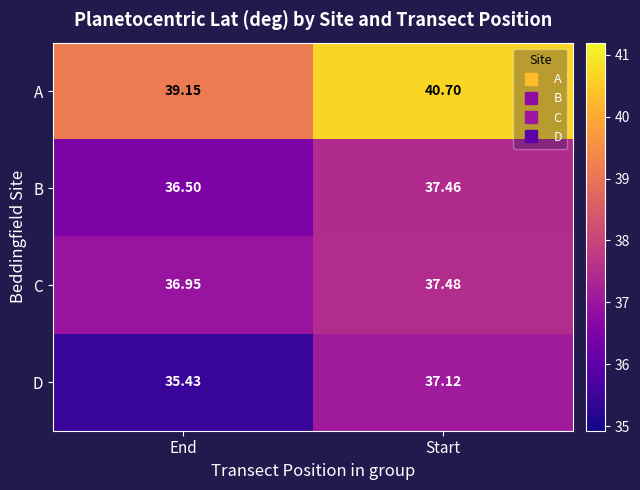

At End, list the series in order from largest to smallest.

A, C, B, D